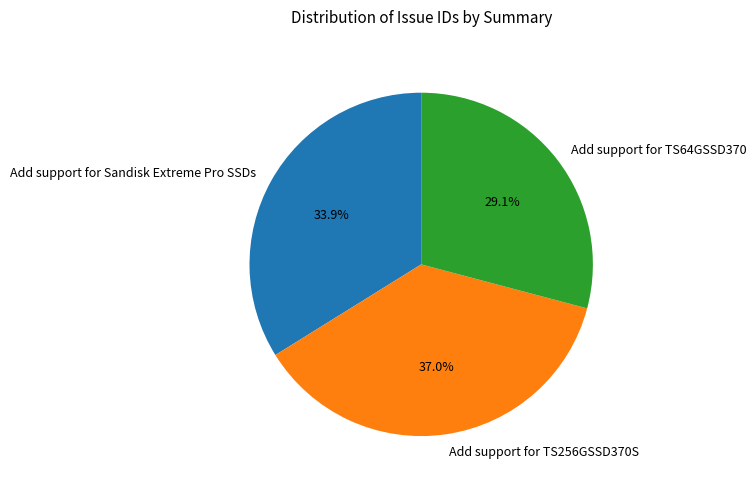

True or false: Add support for Sandisk Extreme Pro SSDs accounts for 34% of the total.

True